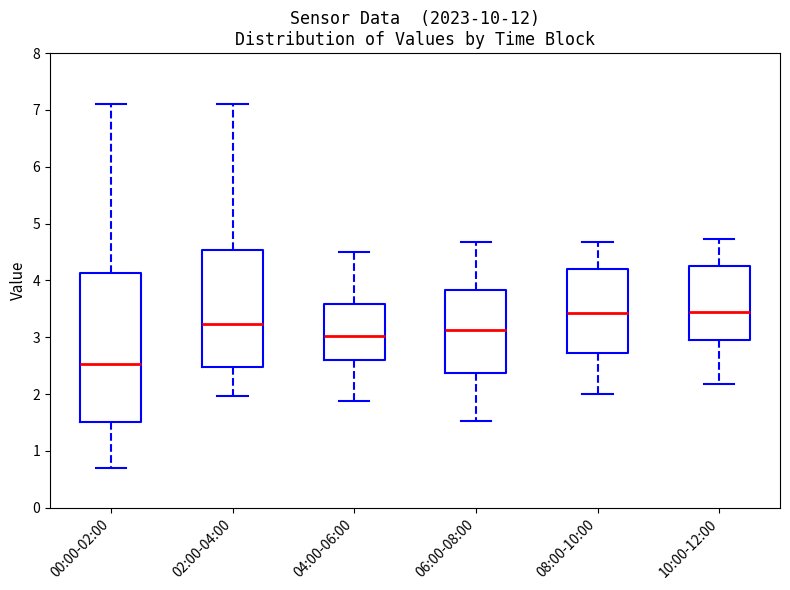

Comparing the boxes themselves (not the whiskers), which one is the tallest?

00:00-02:00